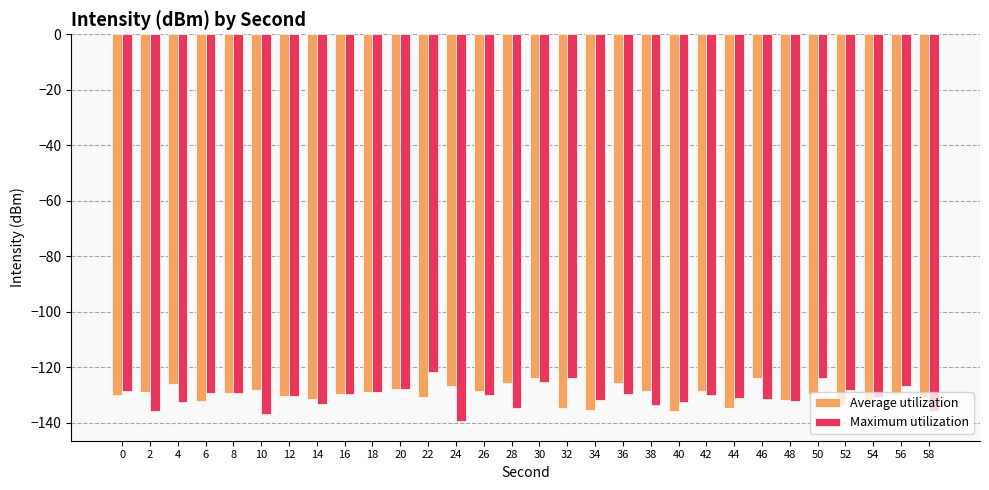

What value does the Average utilization series have at 4?

-126.0